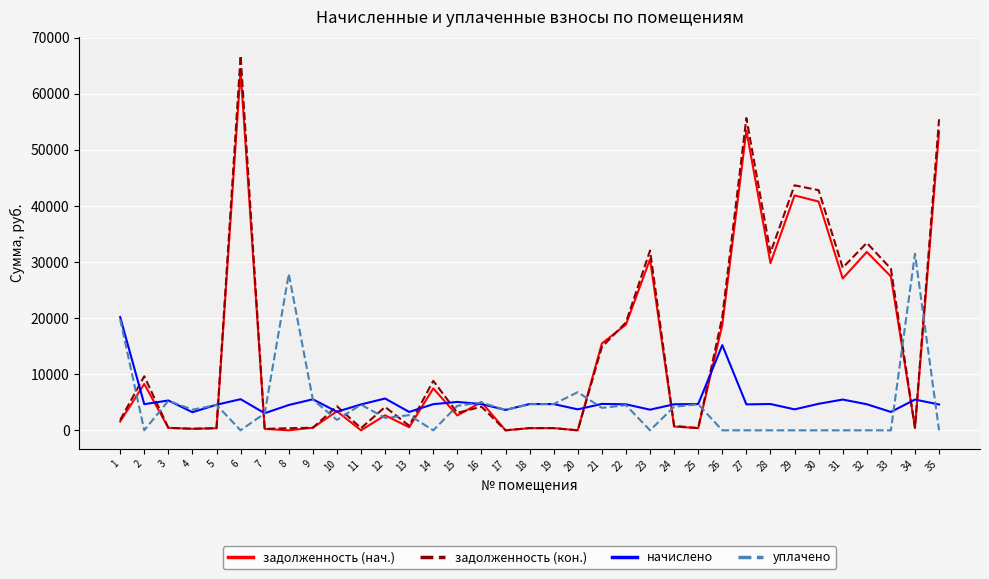

The value of начислено at 10 is 3312.2. True or false?

True